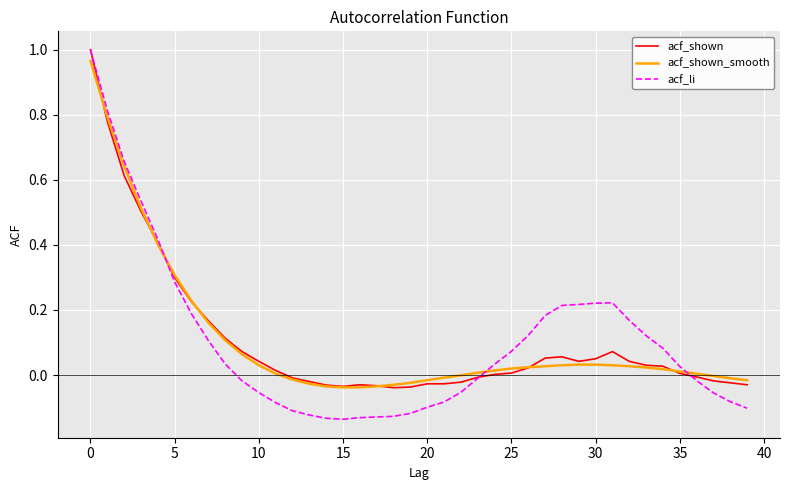

Which series has the widest spread of values?

acf_li